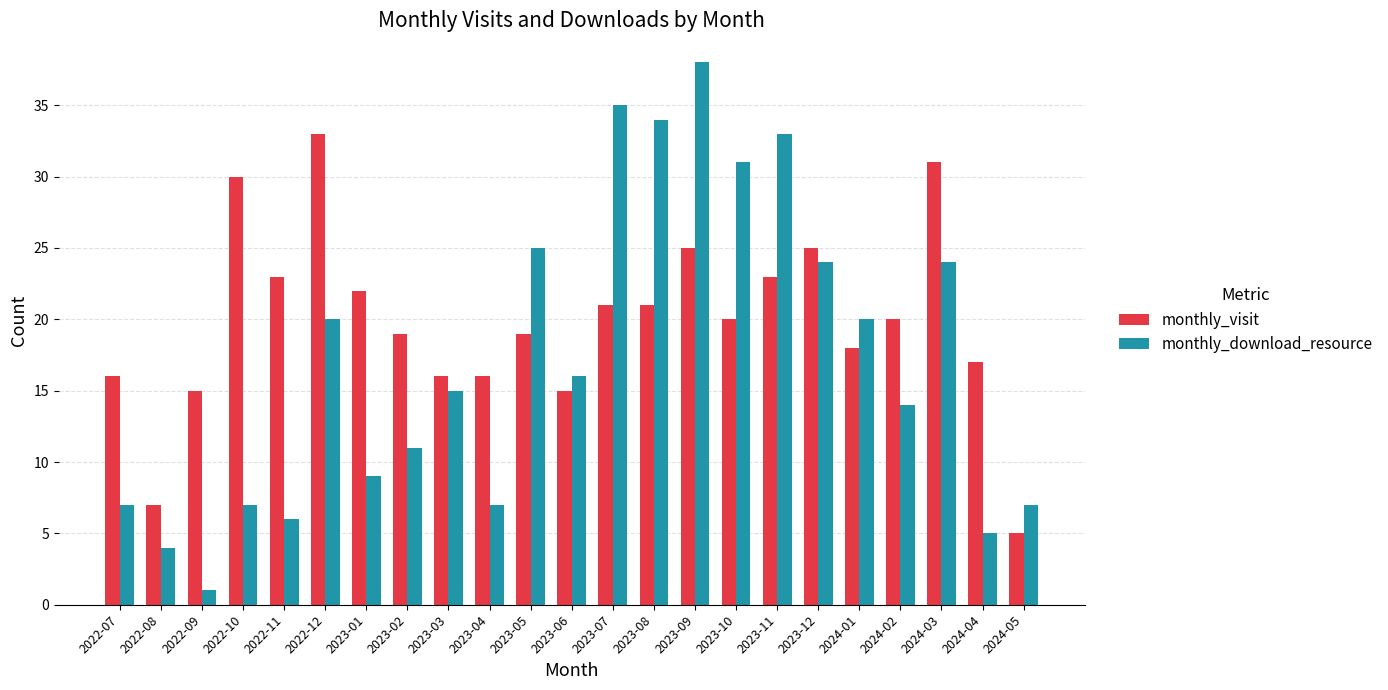

True or false: monthly_visit has a value of 30 at 2022-10.

True